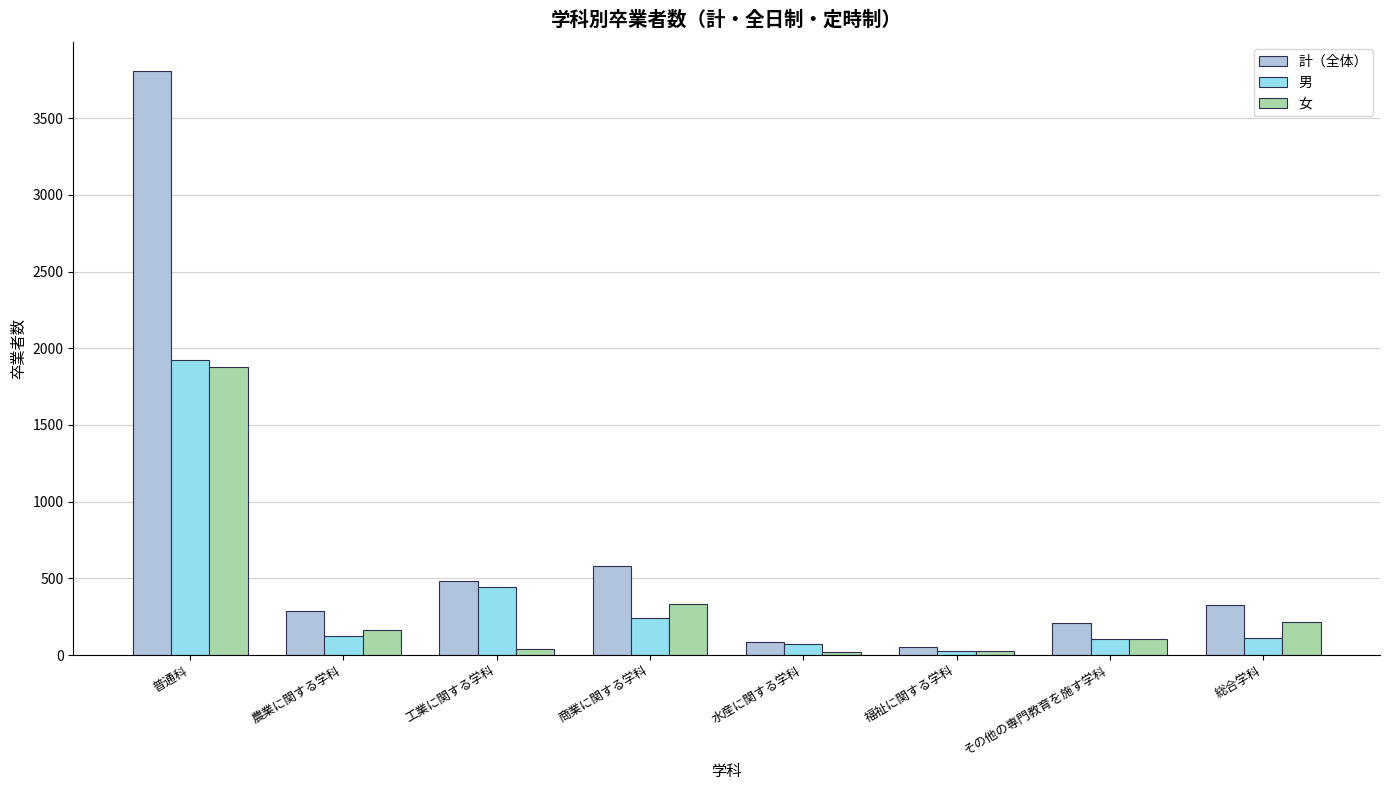

What are all the series names shown in the legend?

計（全体）, 男, 女